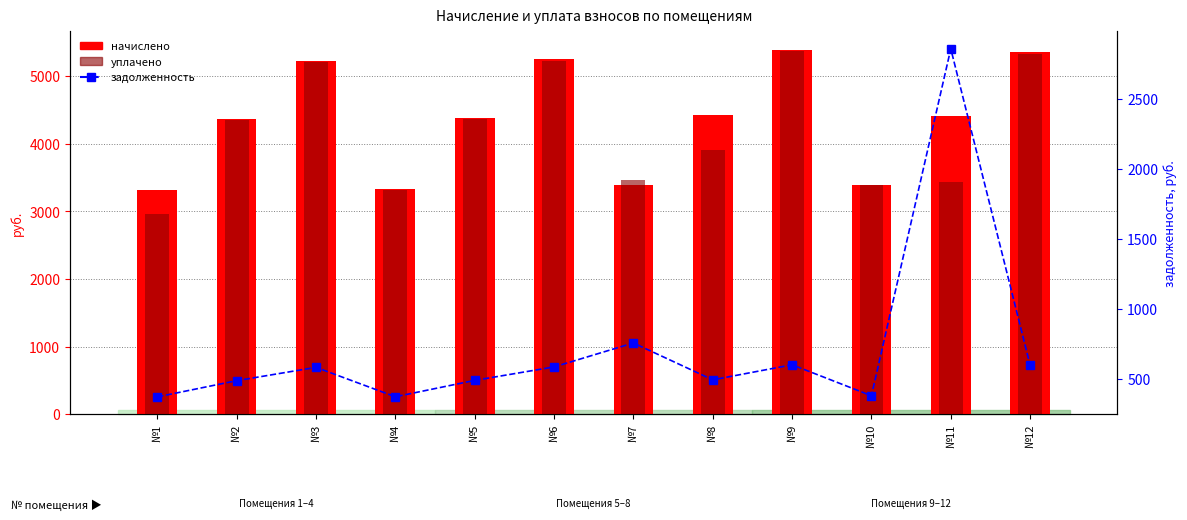

At which category is the sum across all series the highest?

№9